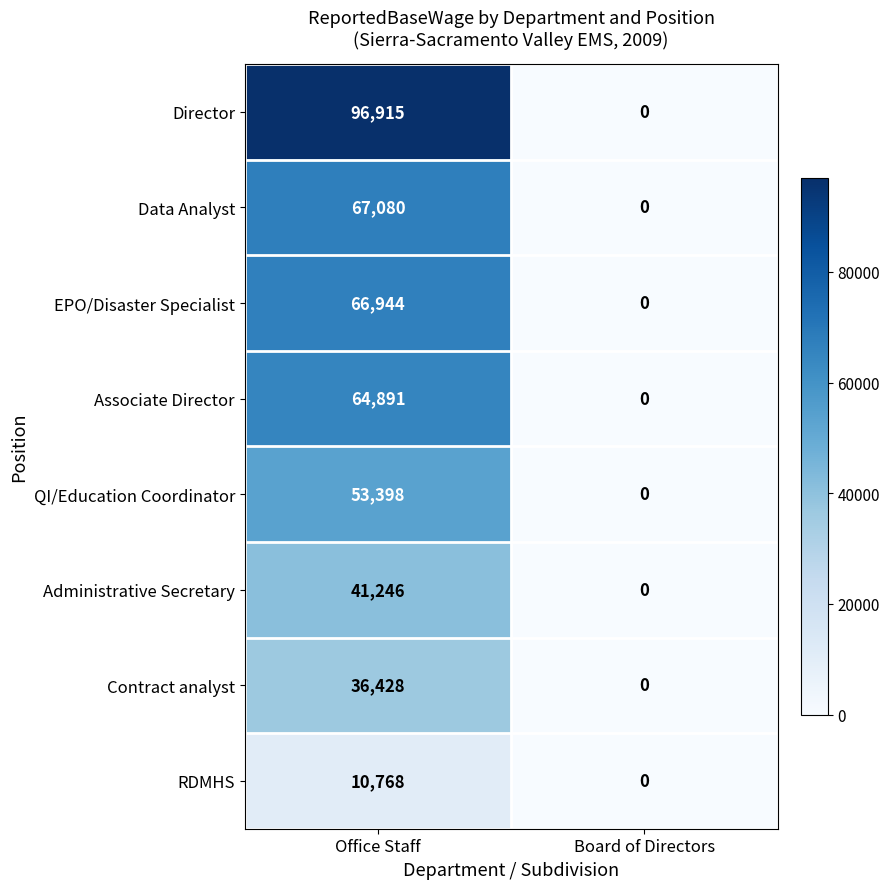

At how many categories does at least one series exceed 243?

1